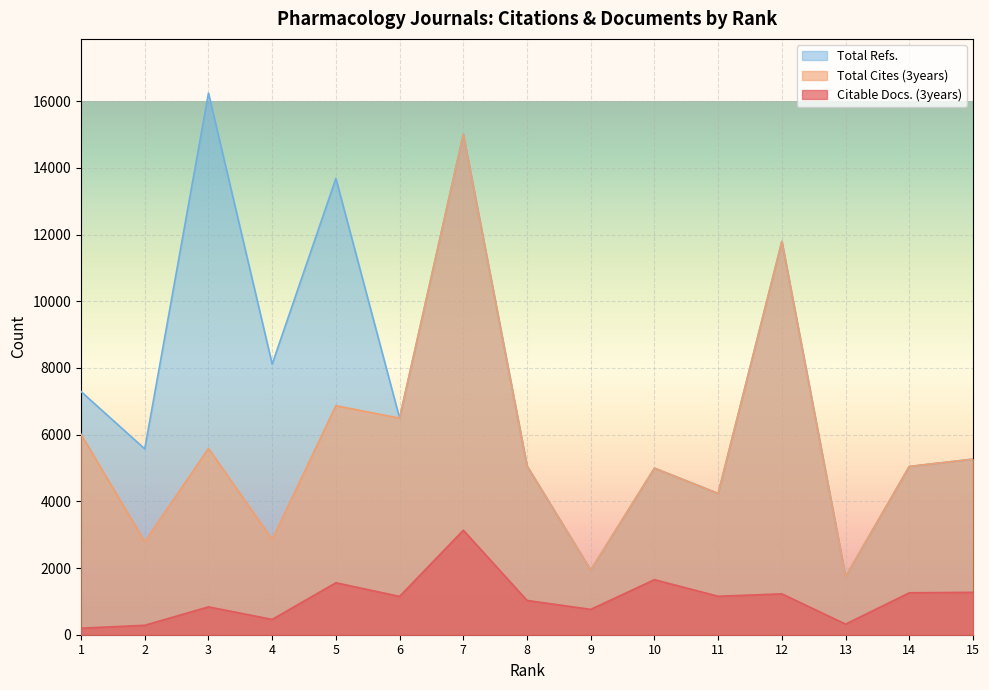

How many interior local valleys does the Total Cites (3years) series have?

6